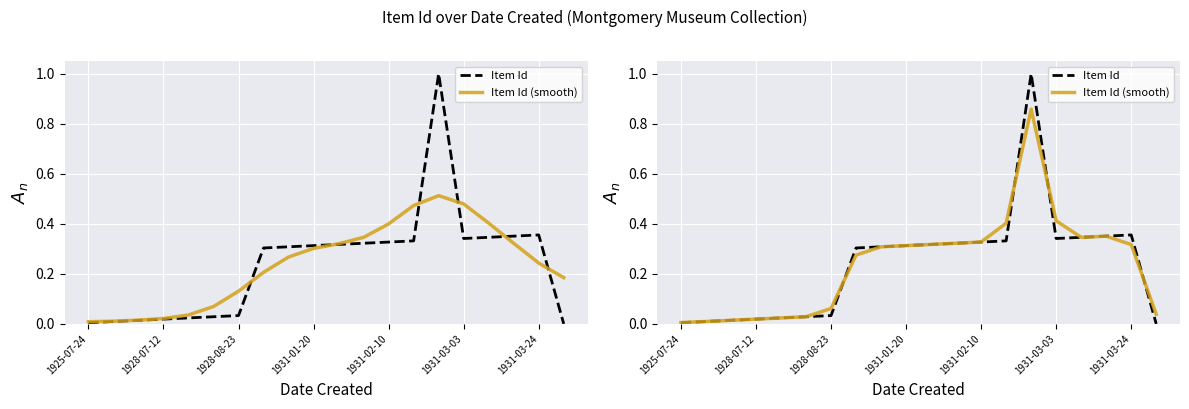

What is the sum of all Item Id (smooth) values?

4.7